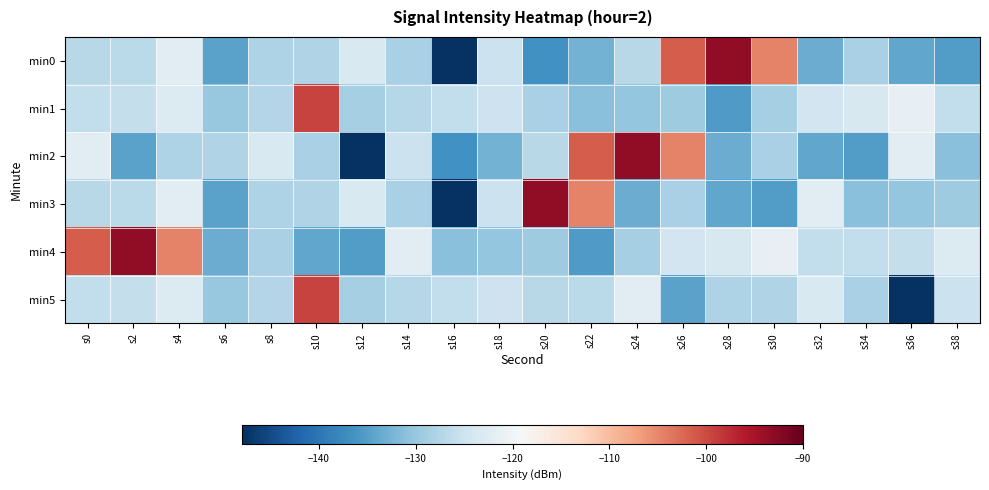

Count the number of categories in the chart.

20